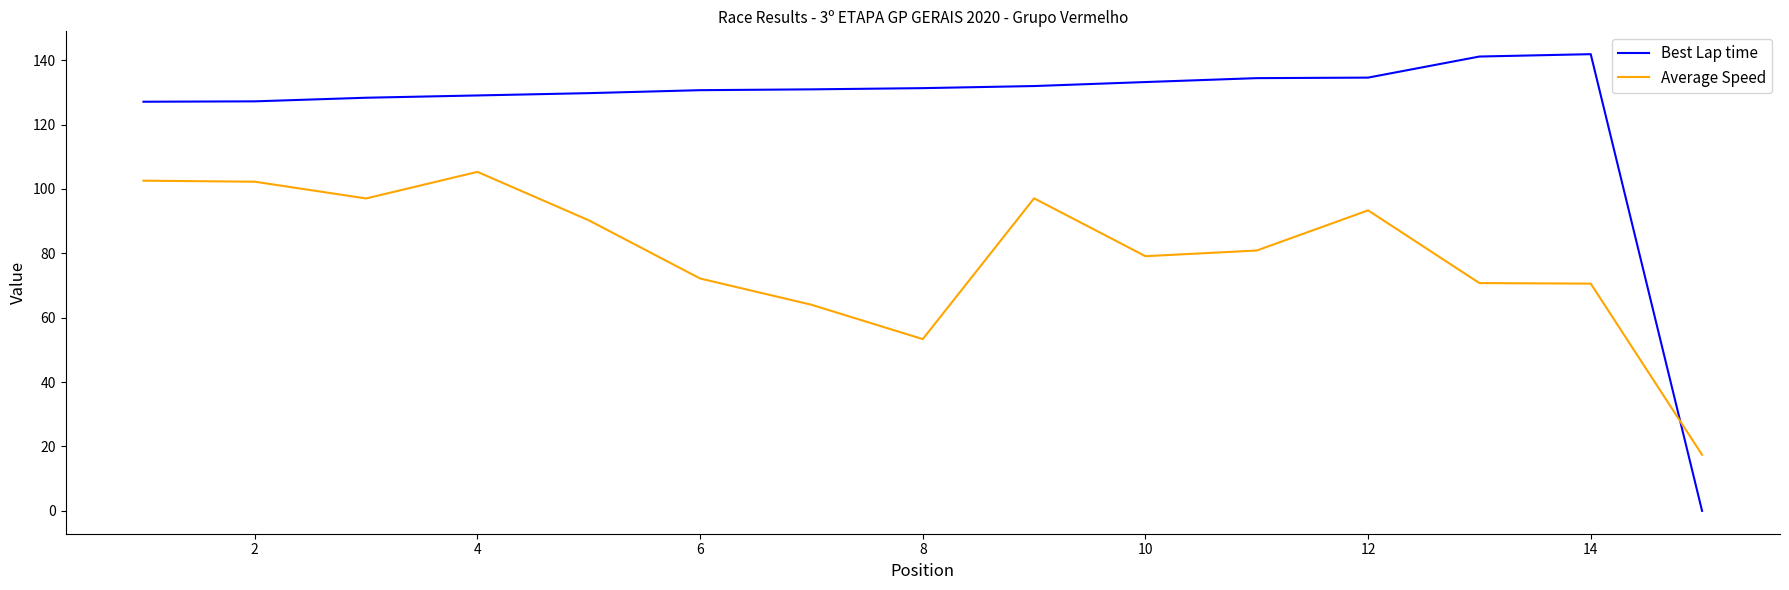

What is the highest value of the Average Speed series?

105.3